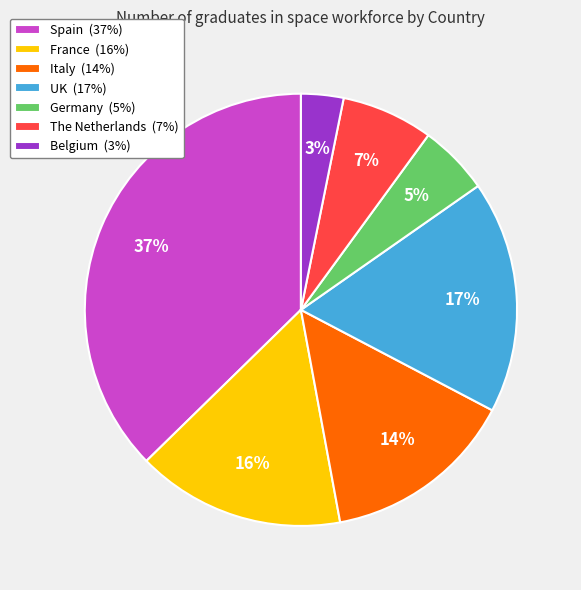

The France slice represents 16% of the pie. True or false?

True